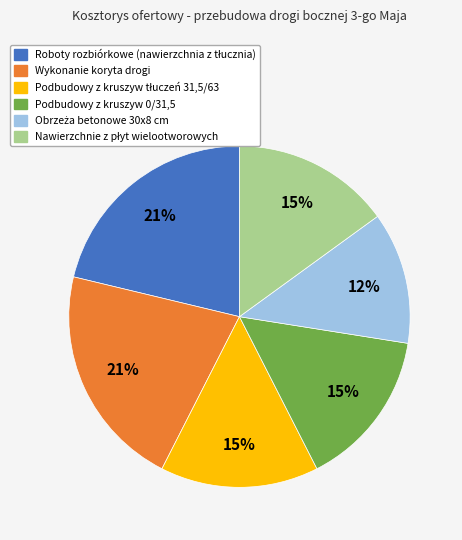

To the nearest percent, what percentage of the pie is Podbudowy z kruszyw 0/31,5?

15%